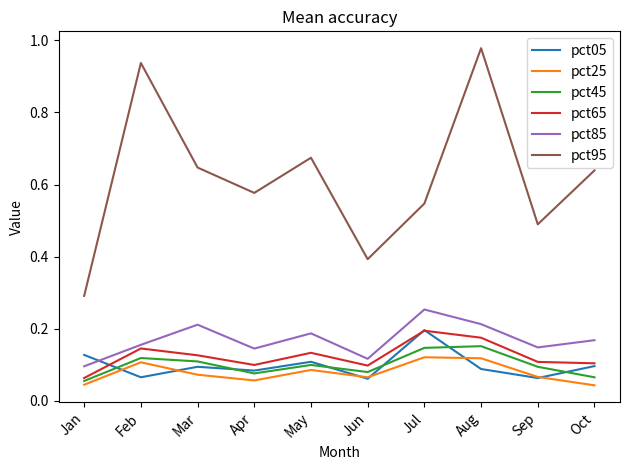

True or false: pct25 and pct95 cross at least once.

False